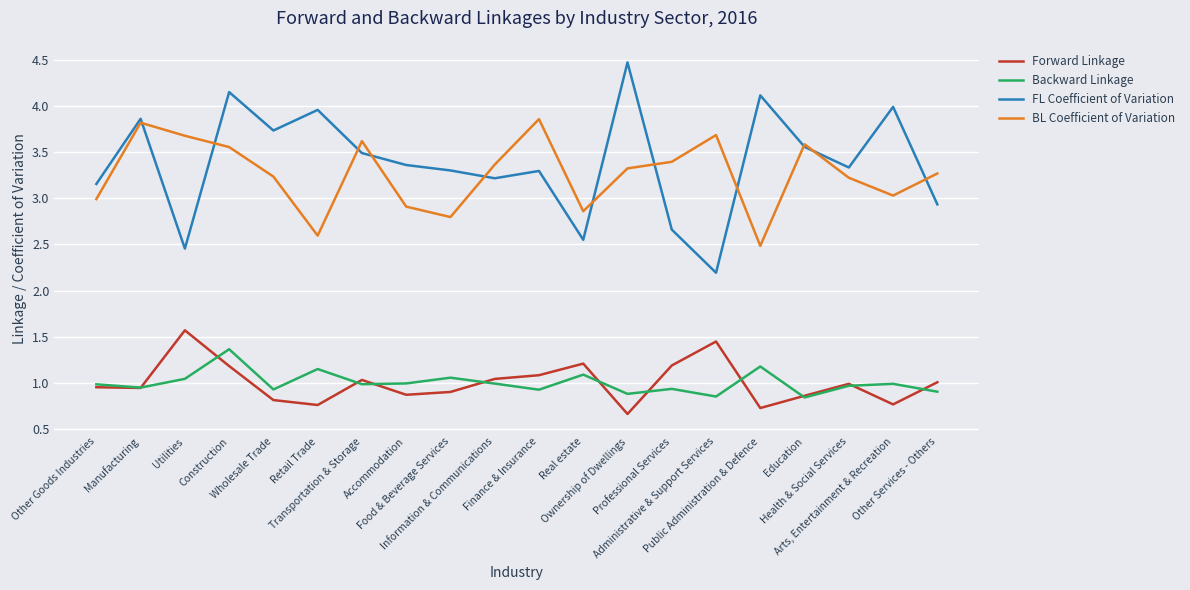

At how many categories does at least one series exceed 0?

20